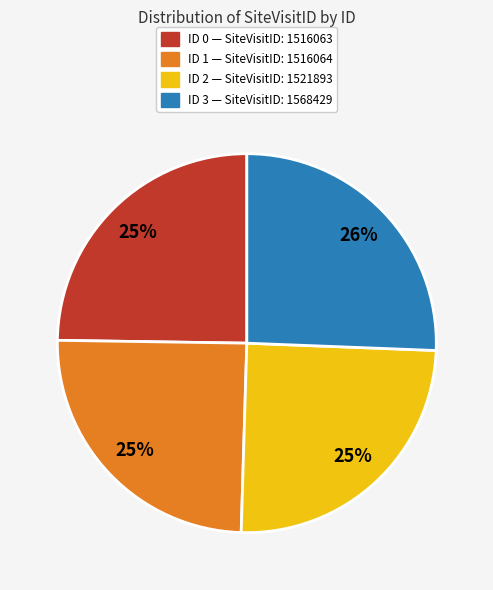

To the nearest percent, what is the difference between the largest and smallest slice percentages?

1%